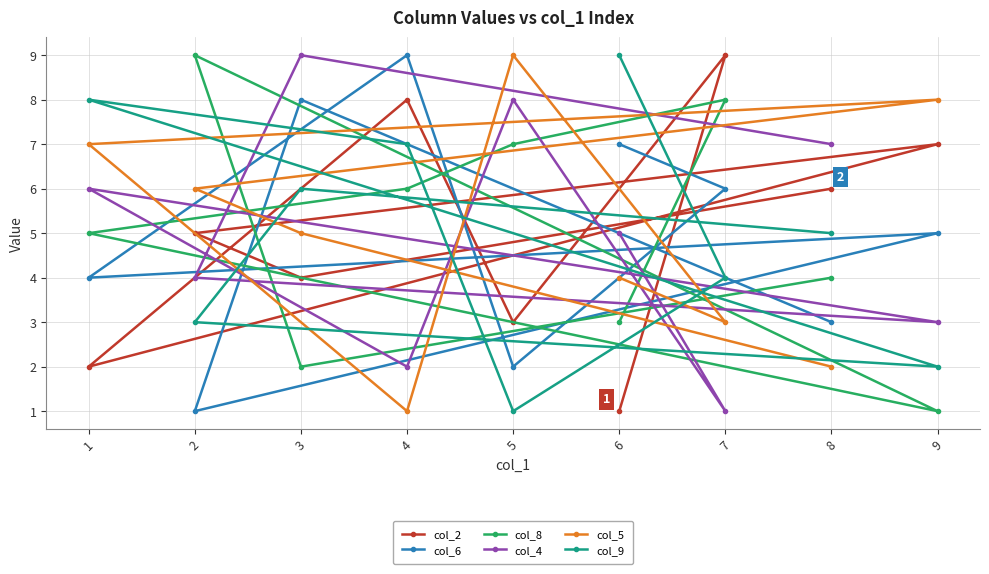

Which series has the largest total across all categories?

col_2